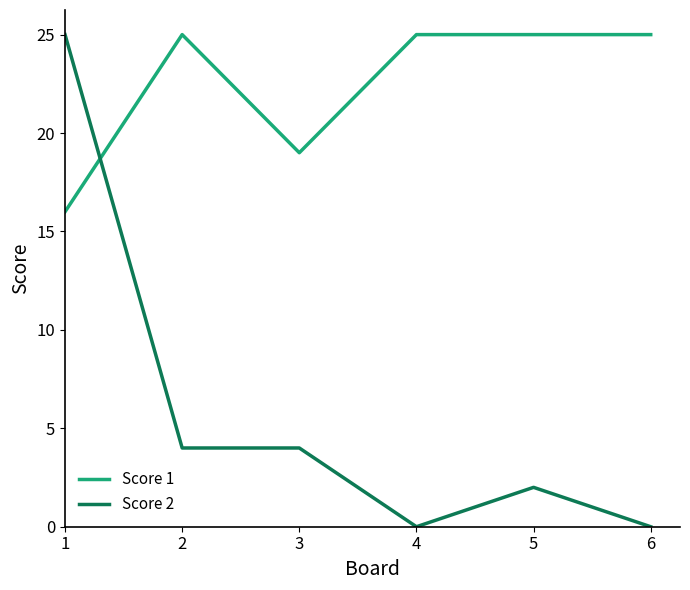

How many lines are shown in the chart?

2